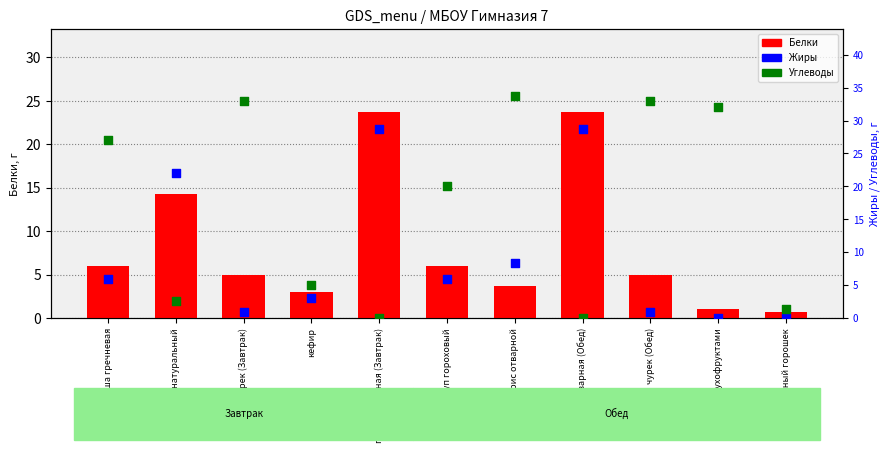

Is the value of Жиры at чурек (Обед) greater than the value of Углеводы at каша гречневая?

No